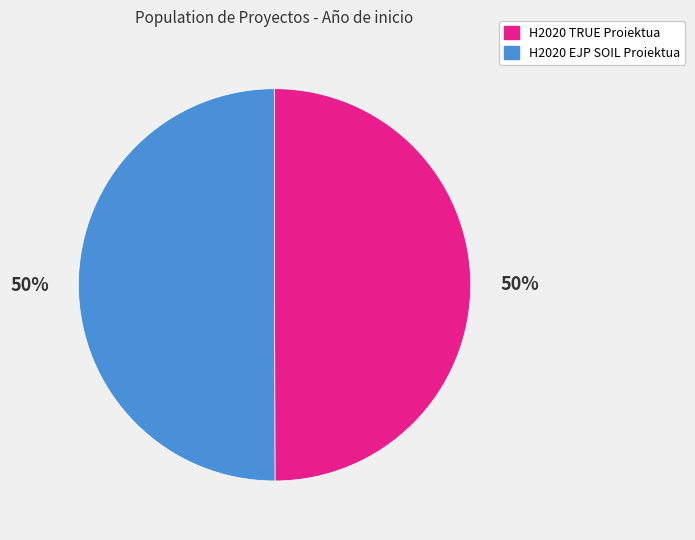

To the nearest percent, what percentage of the pie is H2020 TRUE Proiektua?

50%